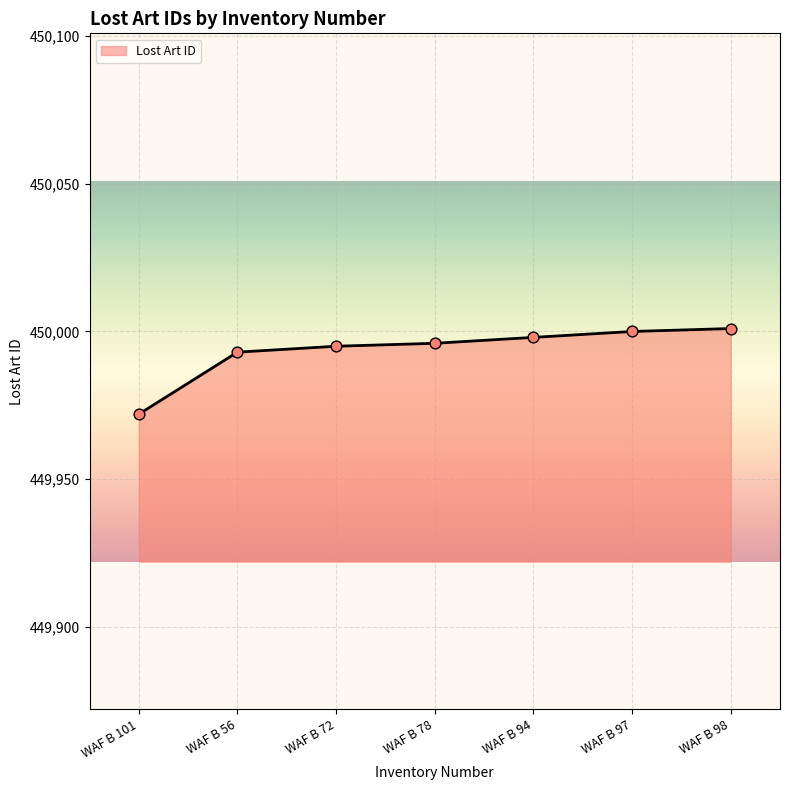

What is the change in value from WAF B 56 to WAF B 98?

+8